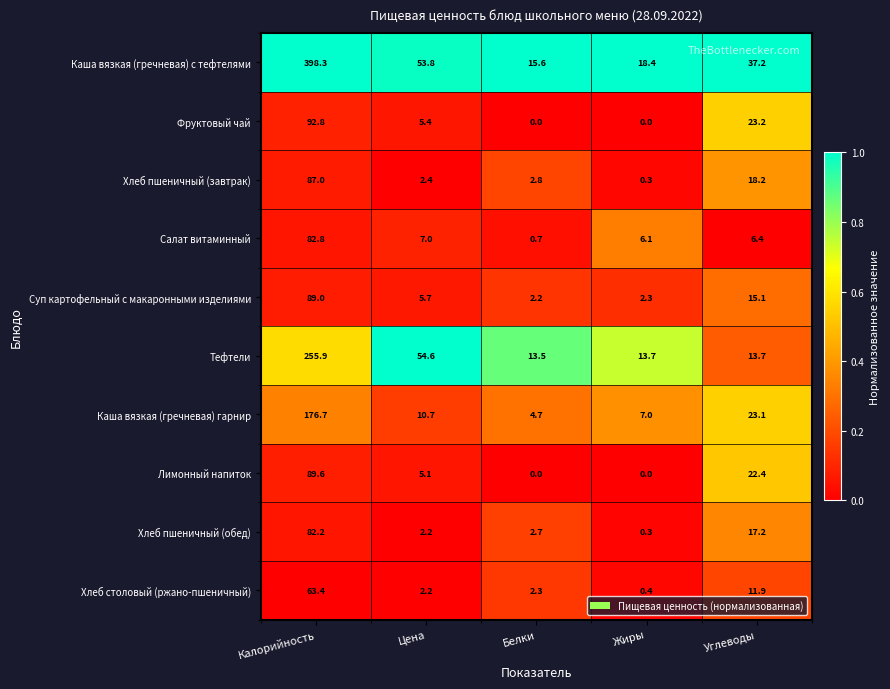

List the series in order of their peak value, highest first.

Каша вязкая (гречневая) с тефтелями, Тефтели, Каша вязкая (гречневая) гарнир, Фруктовый чай, Лимонный напиток, Суп картофельный с макаронными изделиями, Хлеб пшеничный (завтрак), Салат витаминный, Хлеб пшеничный (обед), Хлеб столовый (ржано-пшеничный)